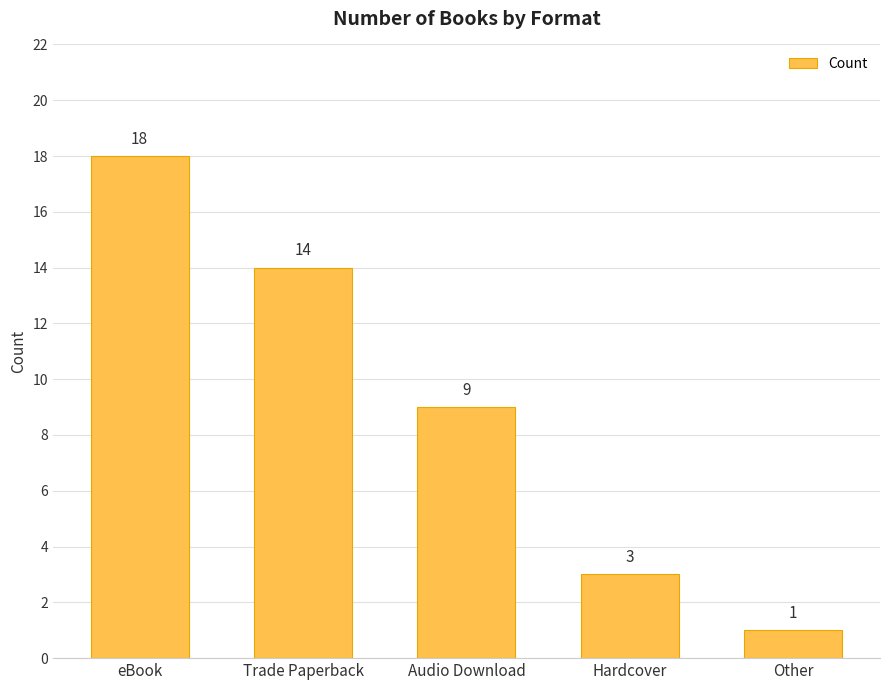

What is the greatest value displayed?

18